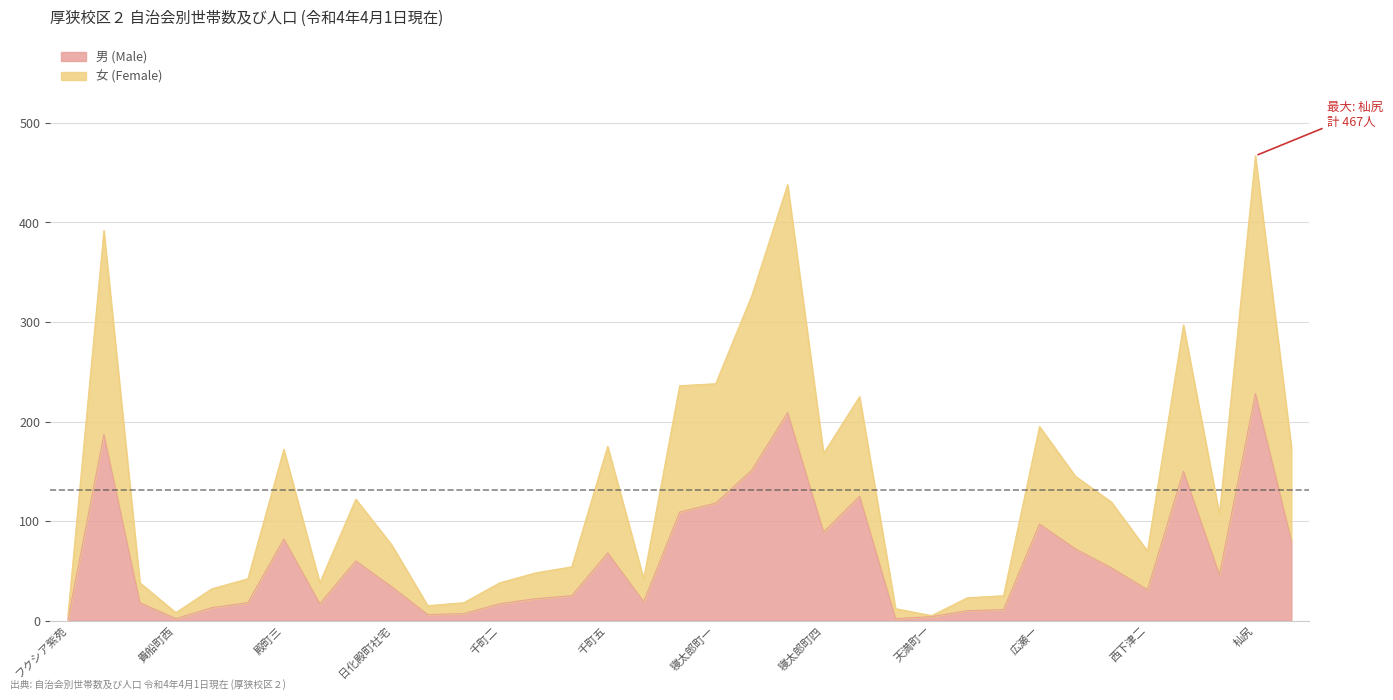

Which category has the highest value across all series?

杣尻